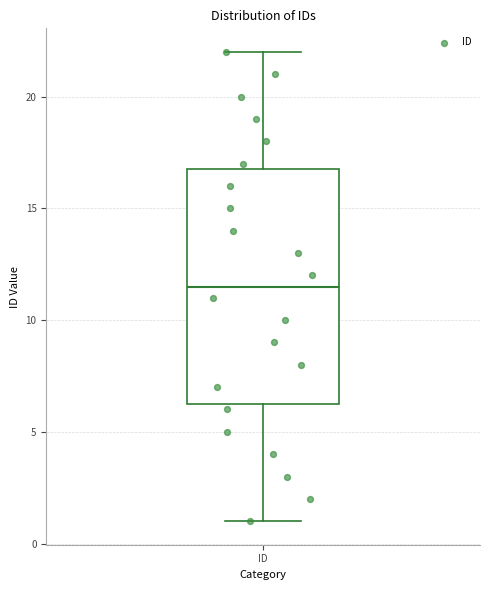

Transcribe this box plot: give where the median line is, the range the box spans, and where the two whiskers end, as read against the y-axis. The values are not printed on the chart, so give them approximately, as read against the axis.

median 11.5, box 6.5 to 17.0, whiskers 1.0 to 22.0